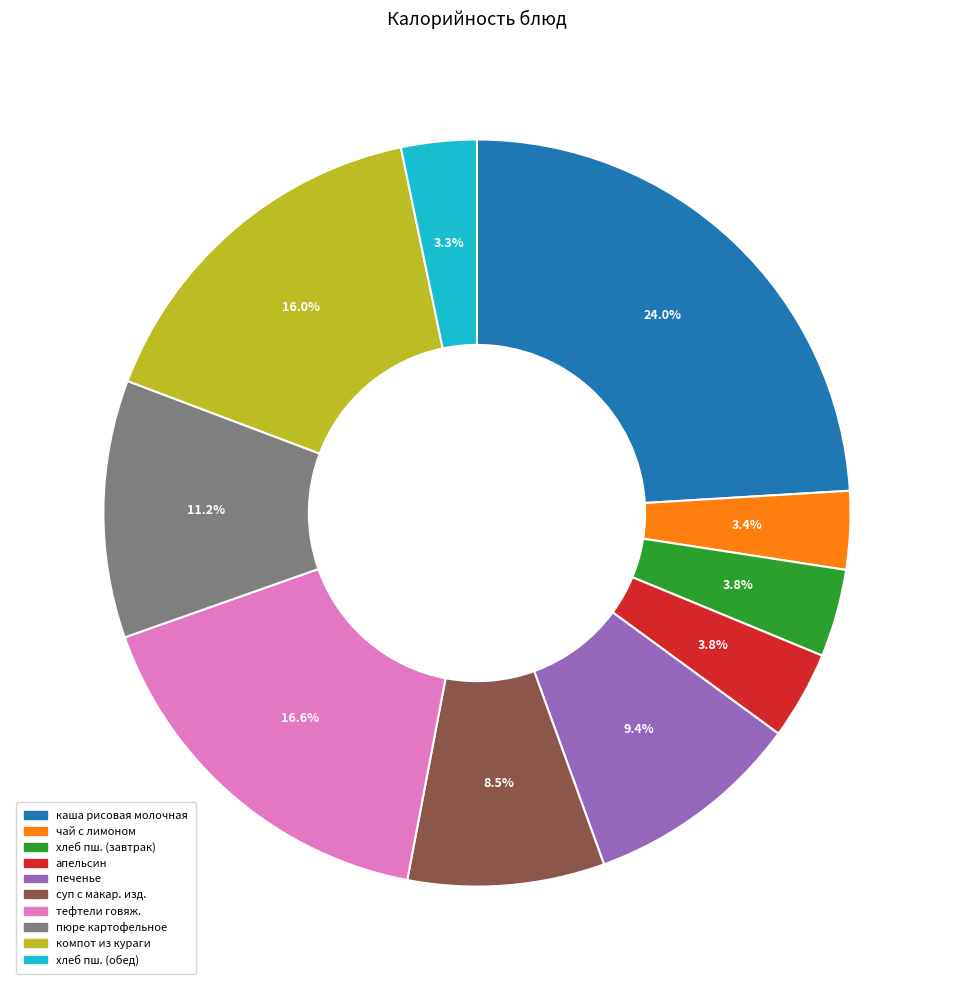

How many segments does this pie chart have?

10